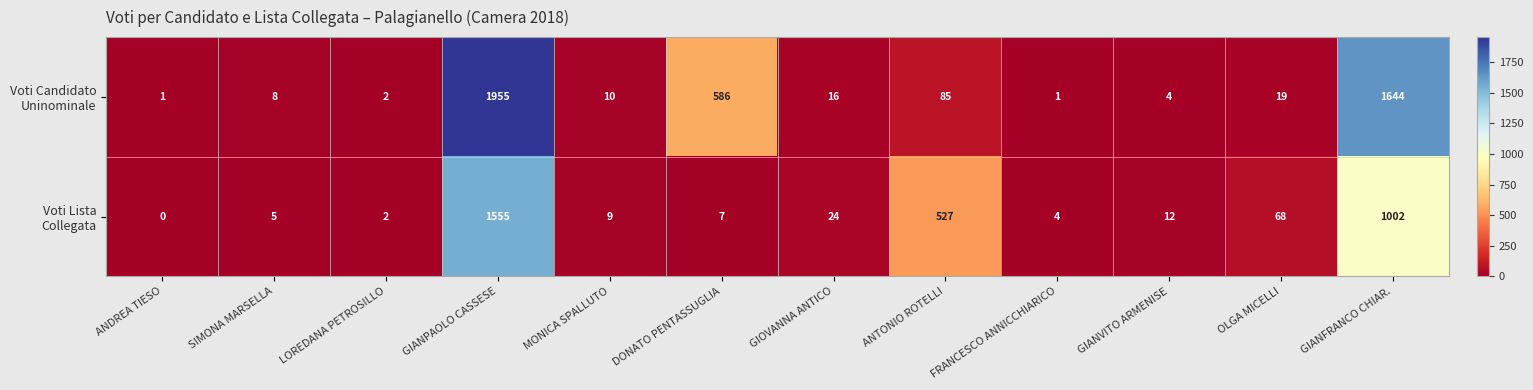

Count the number of categories in the chart.

12